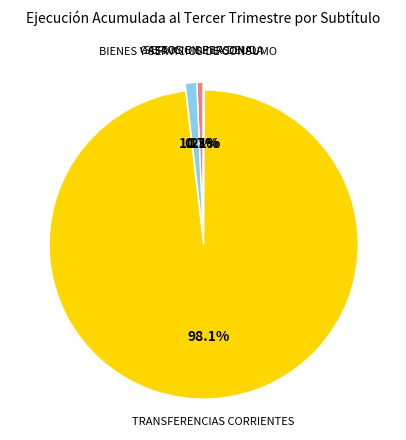

Which slice is the largest?

TRANSFERENCIAS CORRIENTES